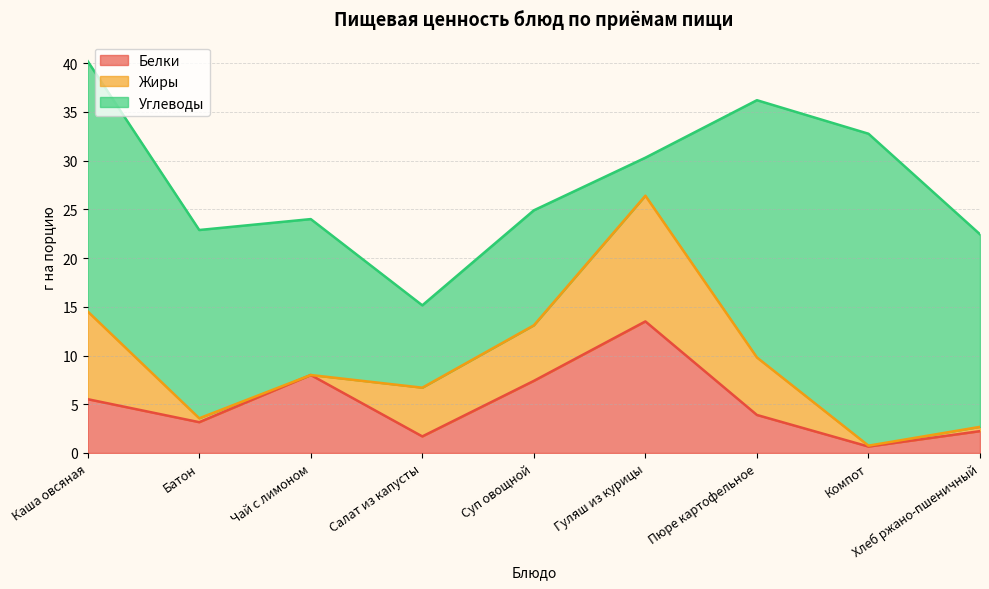

Between Салат из капусты and Хлеб ржано-пшеничный, which series saw the biggest shift?

Углеводы